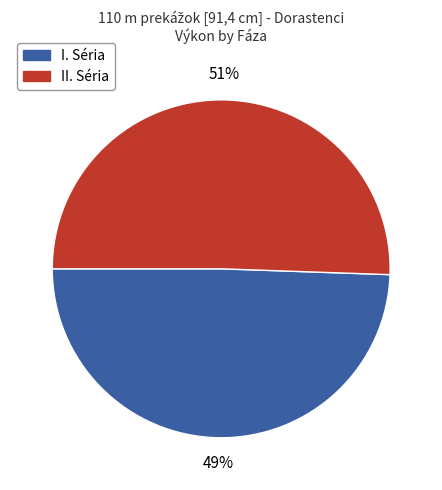

How many slices are in this pie chart?

2